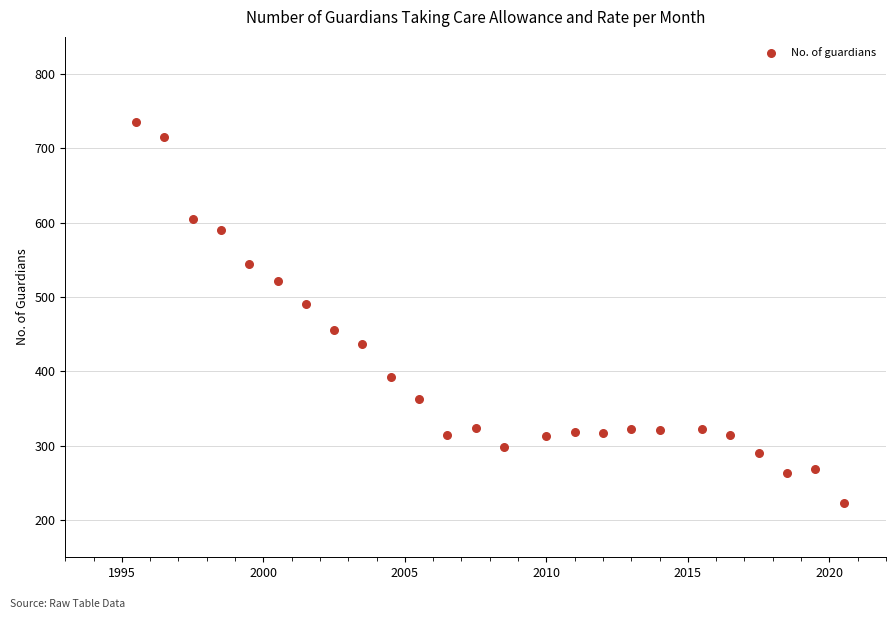

What Y value in the scatter plot is closest to 479?

491